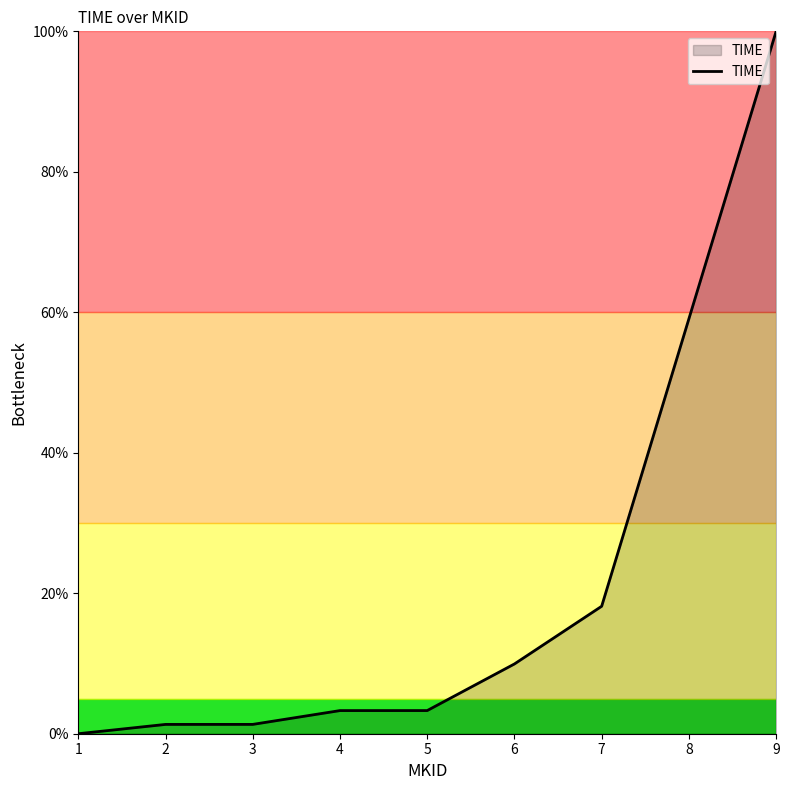

Reading left to right, extract all data points from this chart.

1=0.0	2=1.3	3=1.3	4=3.3	5=3.3	6=9.9	7=18.1	8=59.1	9=100.0